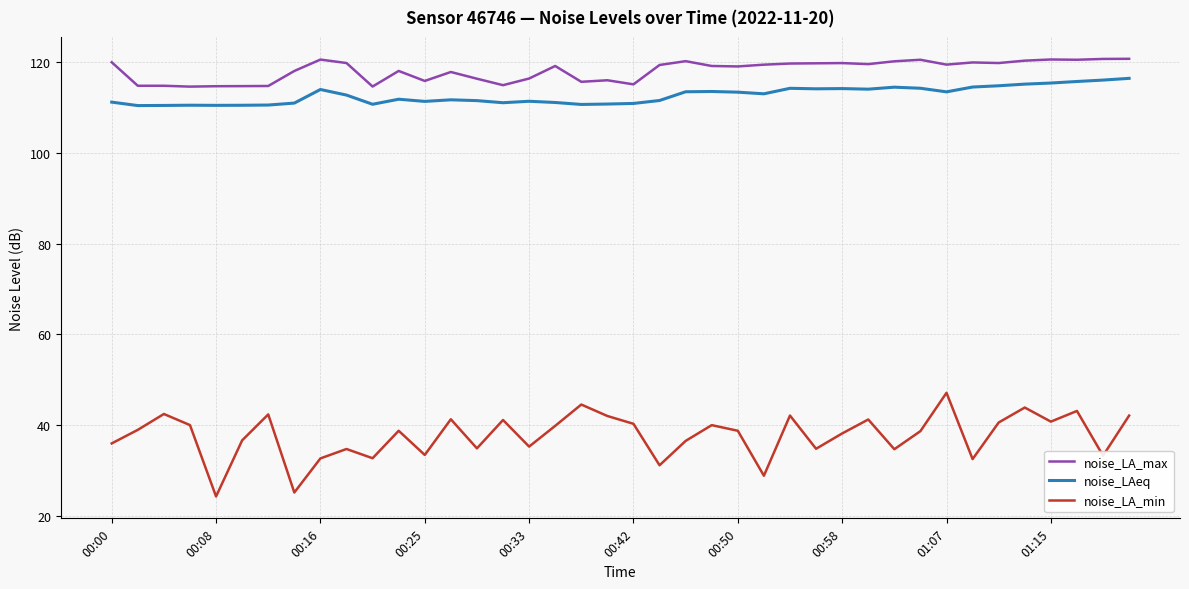

What is the maximum value shown in the chart?

120.6